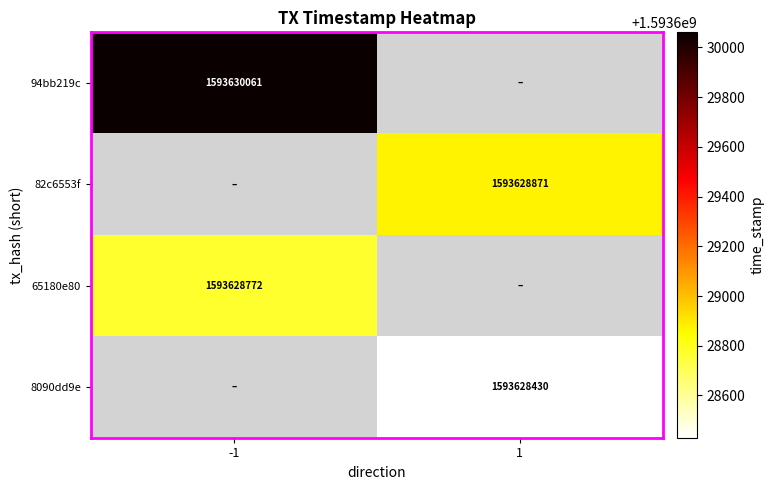

Is the value of 8090dd9e at 1 greater than the value of 82c6553f at 1?

No